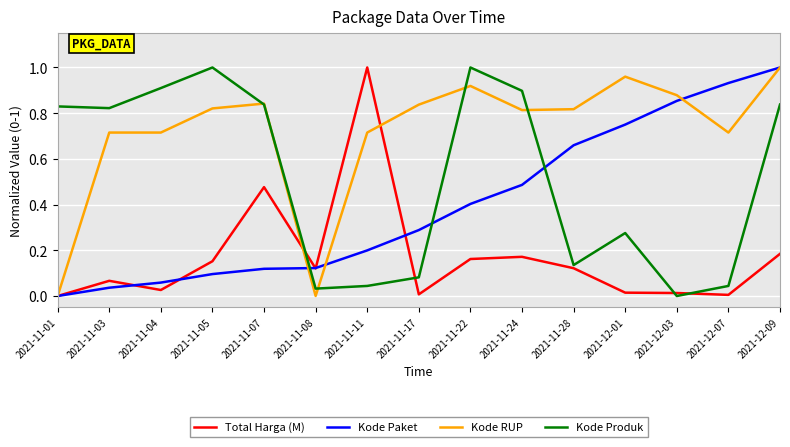

The value of Total Harga (M) at 2021-11-28 is 0.2. True or false?

False